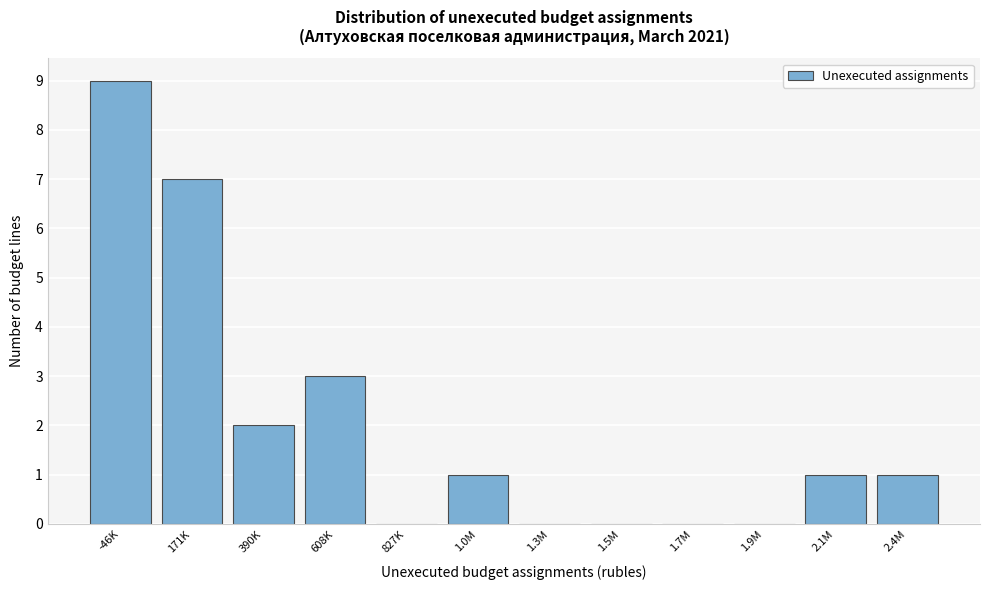

Reading left to right, list all the values displayed in this chart.

-46K=9	171K=7	390K=2	608K=3	827K=0	1.0M=1	1.3M=0	1.5M=0	1.7M=0	1.9M=0	2.1M=1	2.4M=1